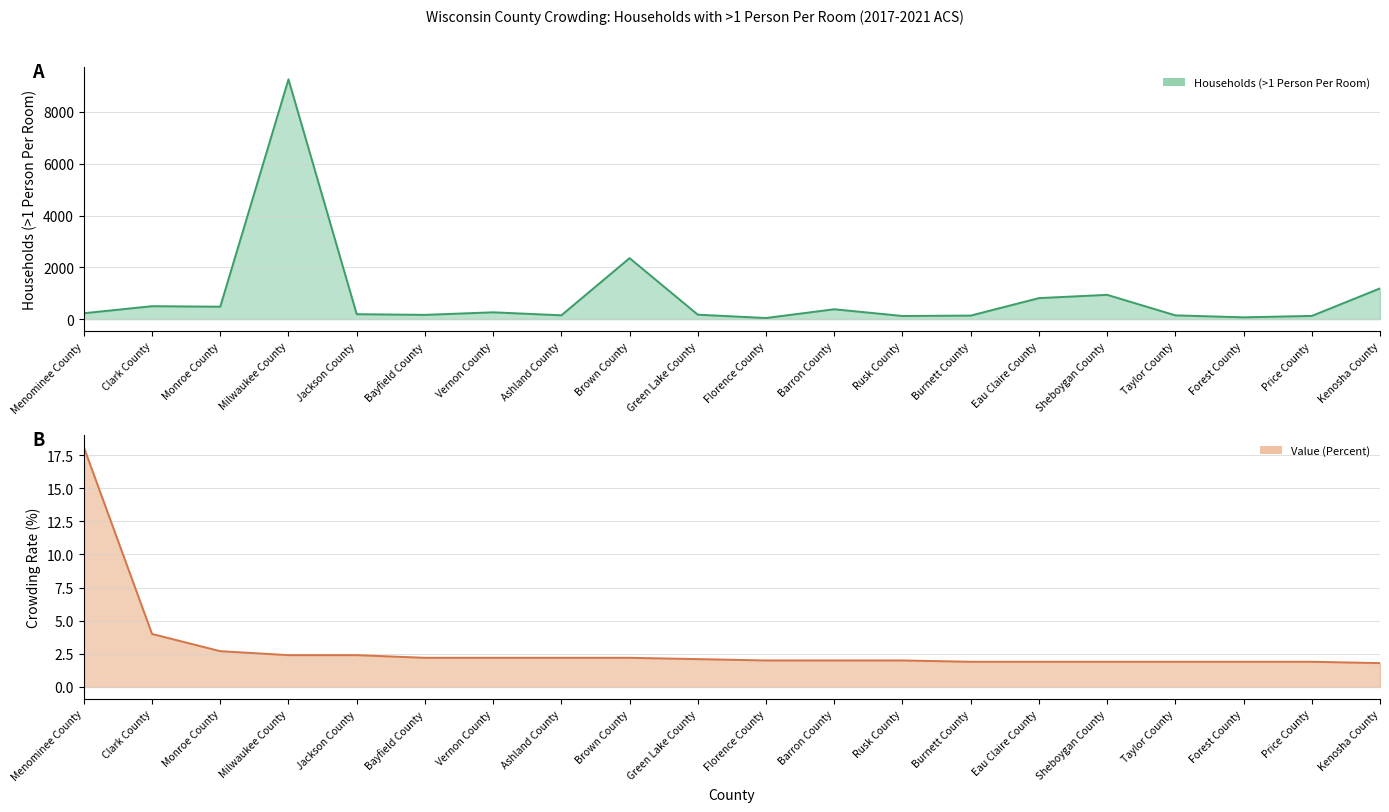

How many categories are shown in the chart?

20